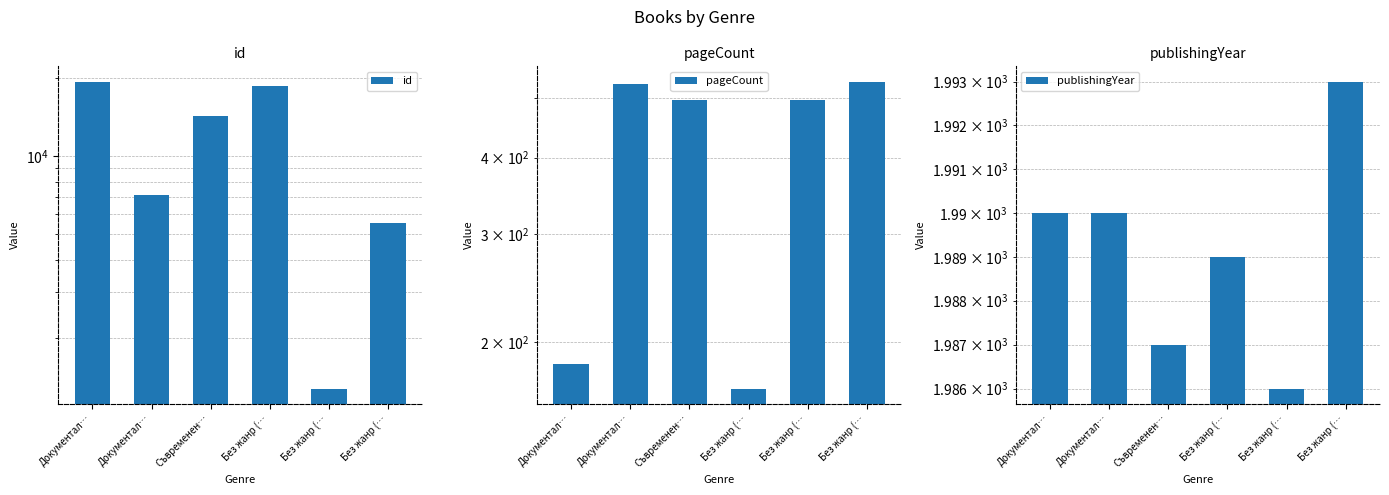

What is the value of the publishingYear bar at the 1st from the left?

1990